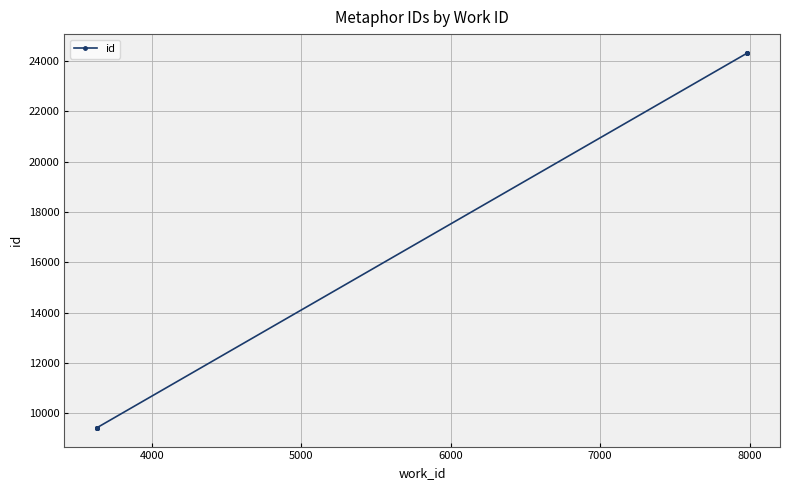

Is this an area chart (filled region under the line)?

No